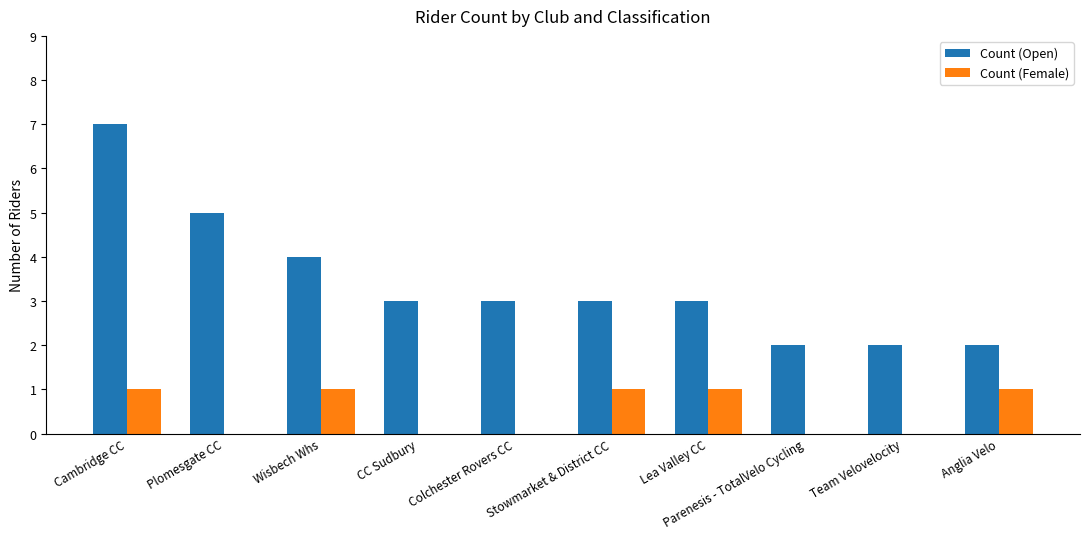

What is the total value across all series at Team Velovelocity?

2